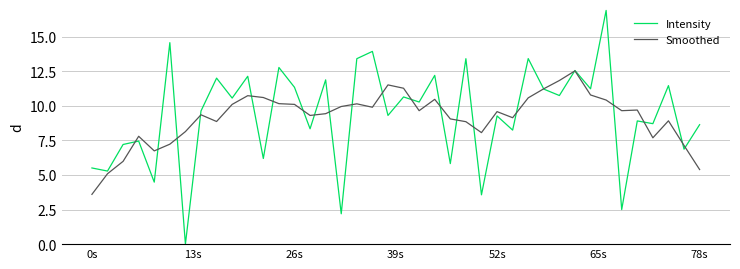

Which series has the largest range (max minus min)?

Intensity